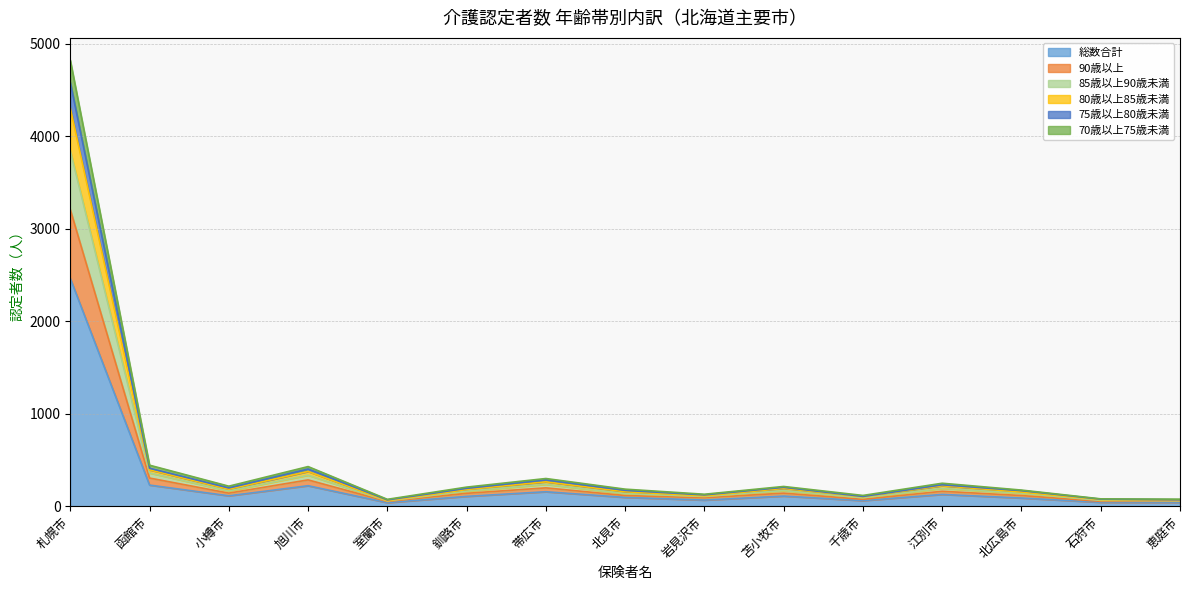

What is the spread (max minus min) of values at 小樽市?

104